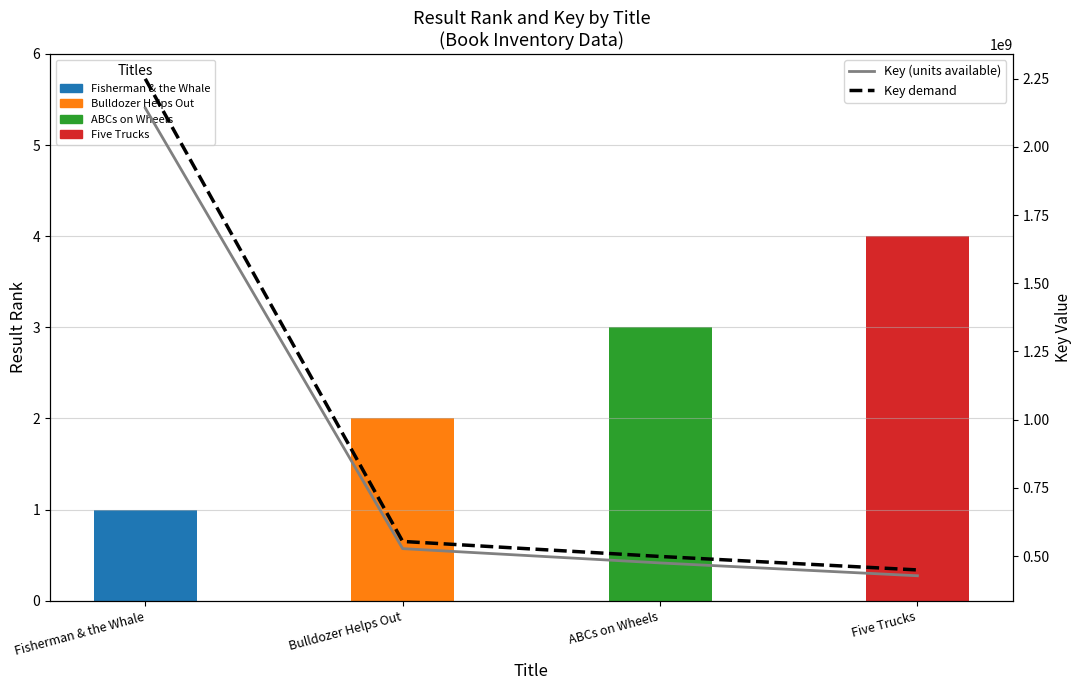

What is the minimum value for Key (units available)?

427833891.0